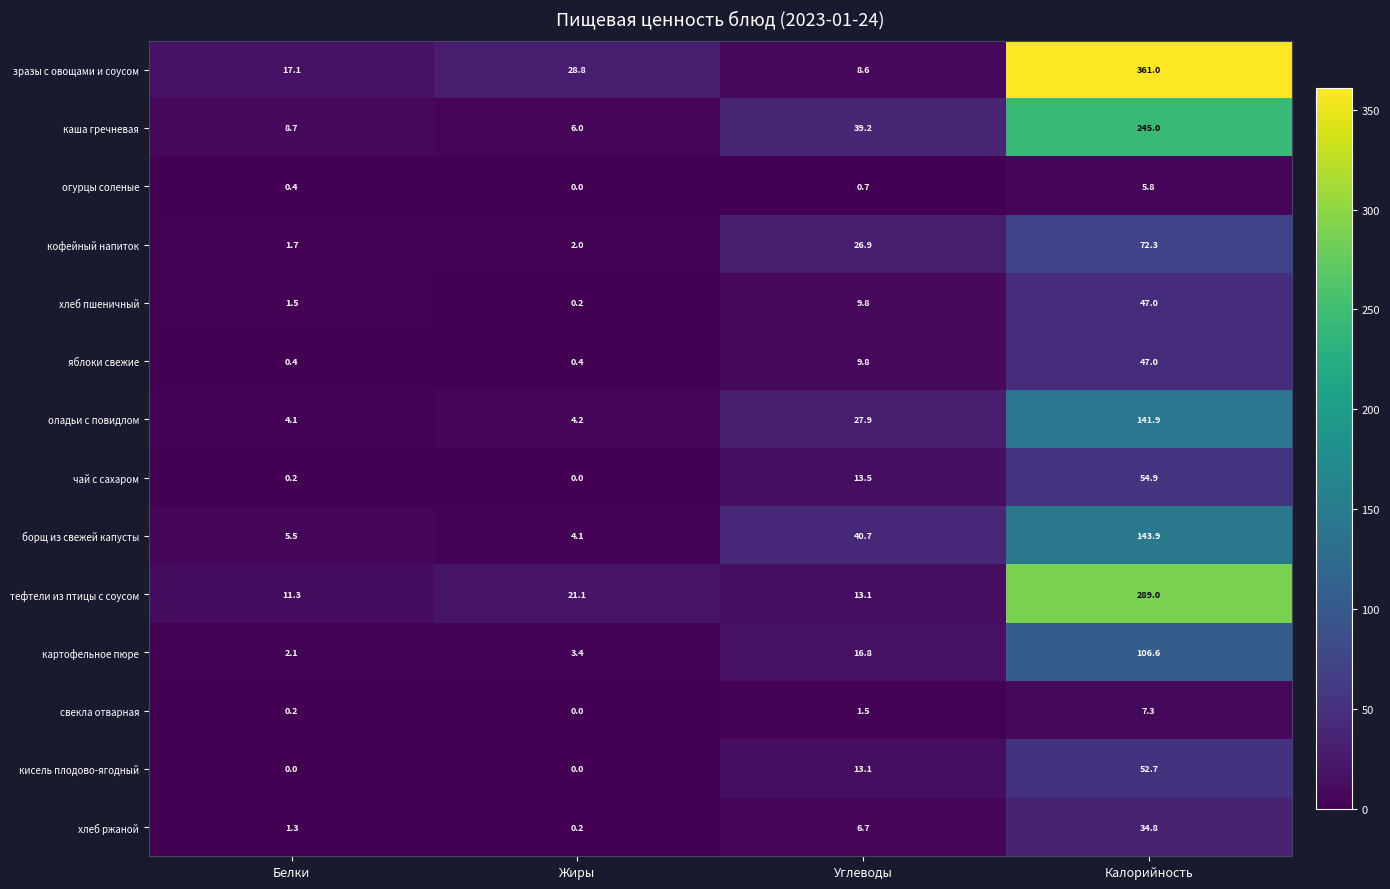

What is the average value of the зразы с овощами и соусом series?

103.9